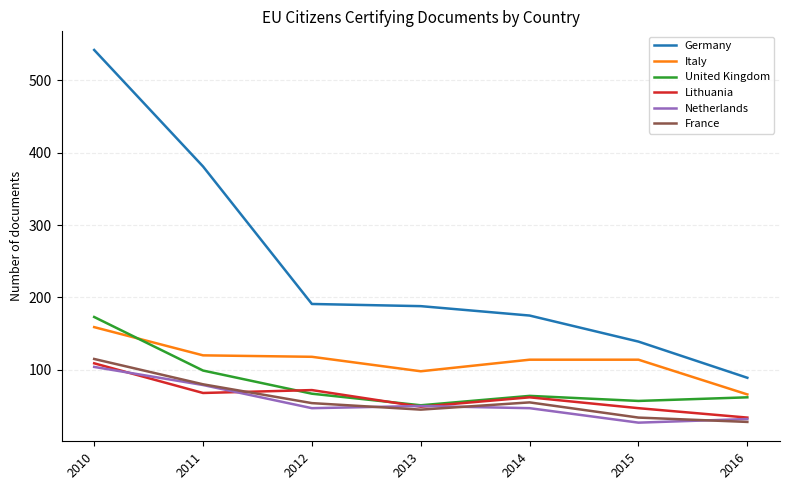

What is the difference between the highest and lowest values at 2012?

144